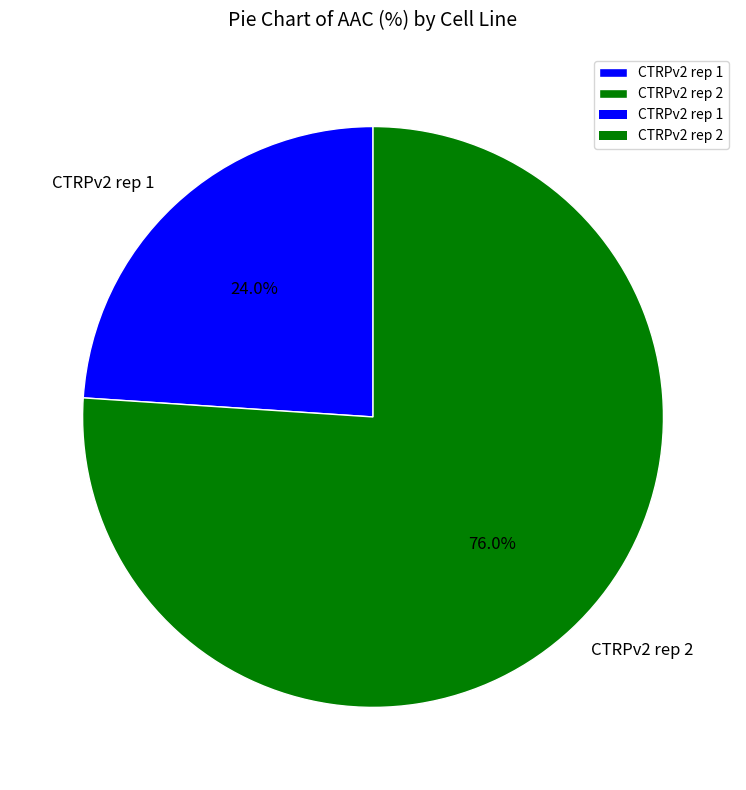

Rank the categories by value from highest to lowest.

CTRPv2 rep 2, CTRPv2 rep 1